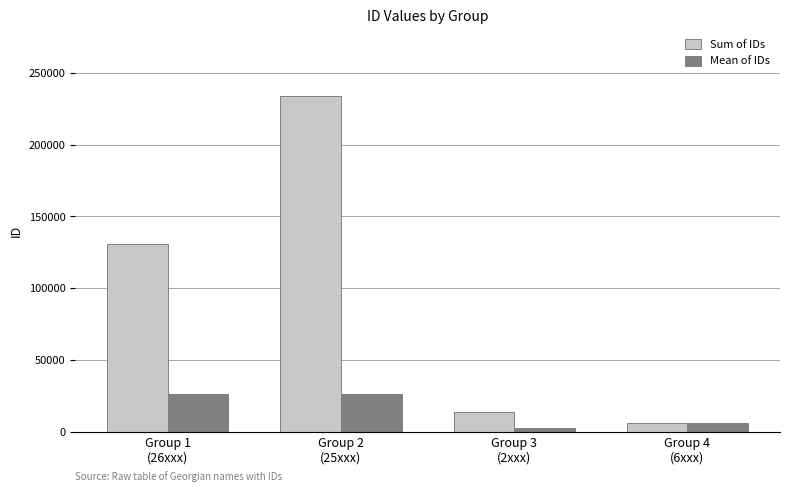

What is the value of the Sum of IDs bar at the 4th from the left?

6103